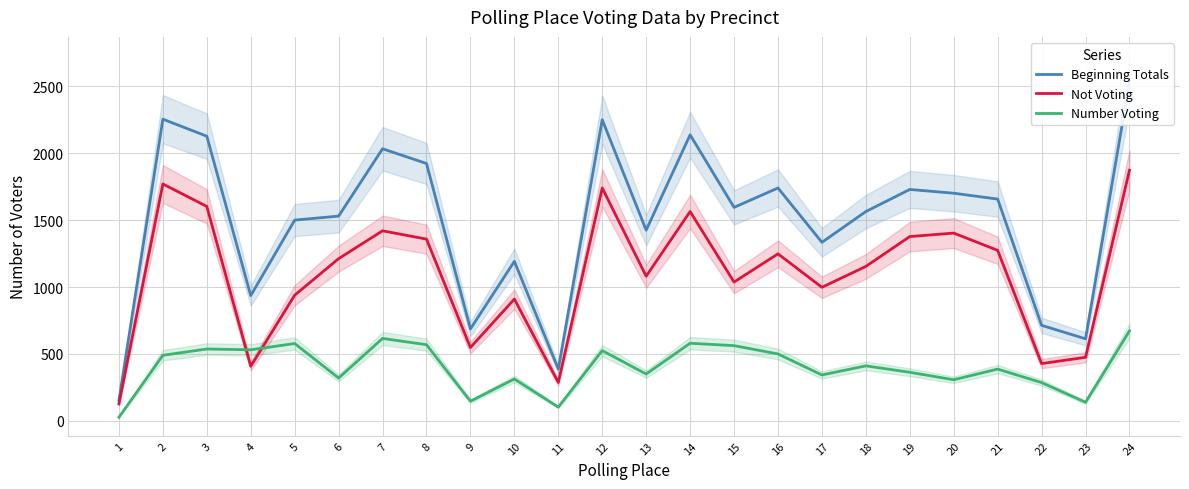

How many distinct data groups are displayed?

3